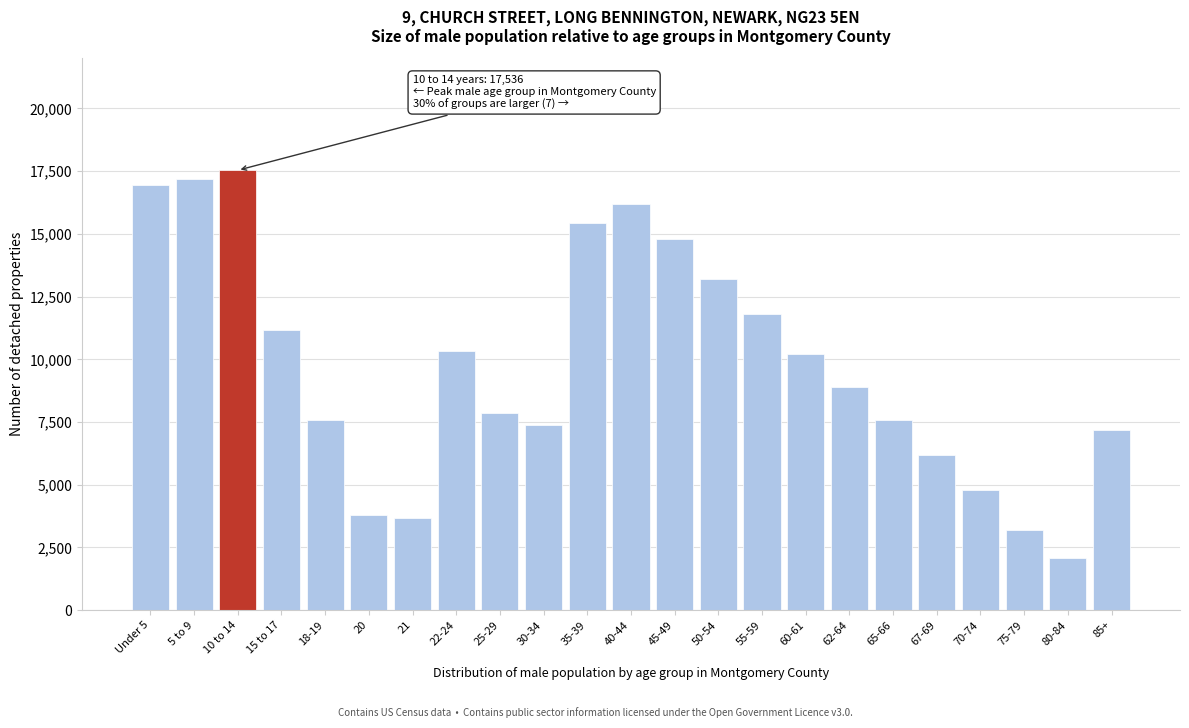

What is the average value?

9788